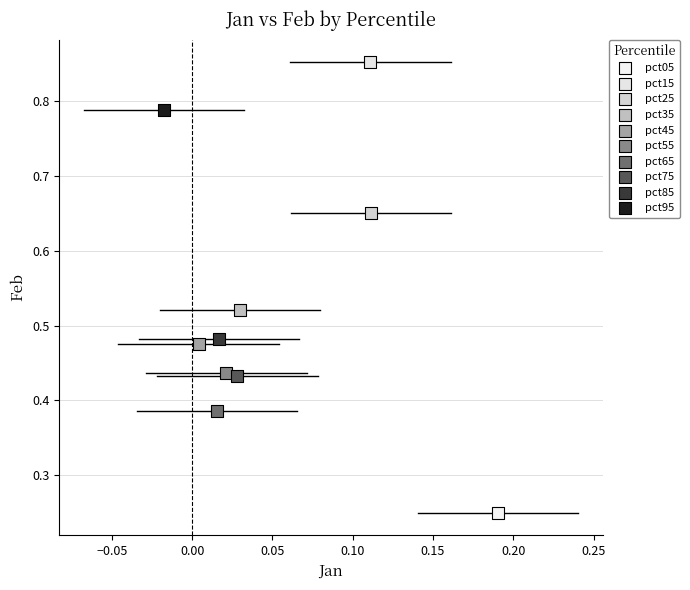

Which series reaches the minimum Y coordinate?

pct05